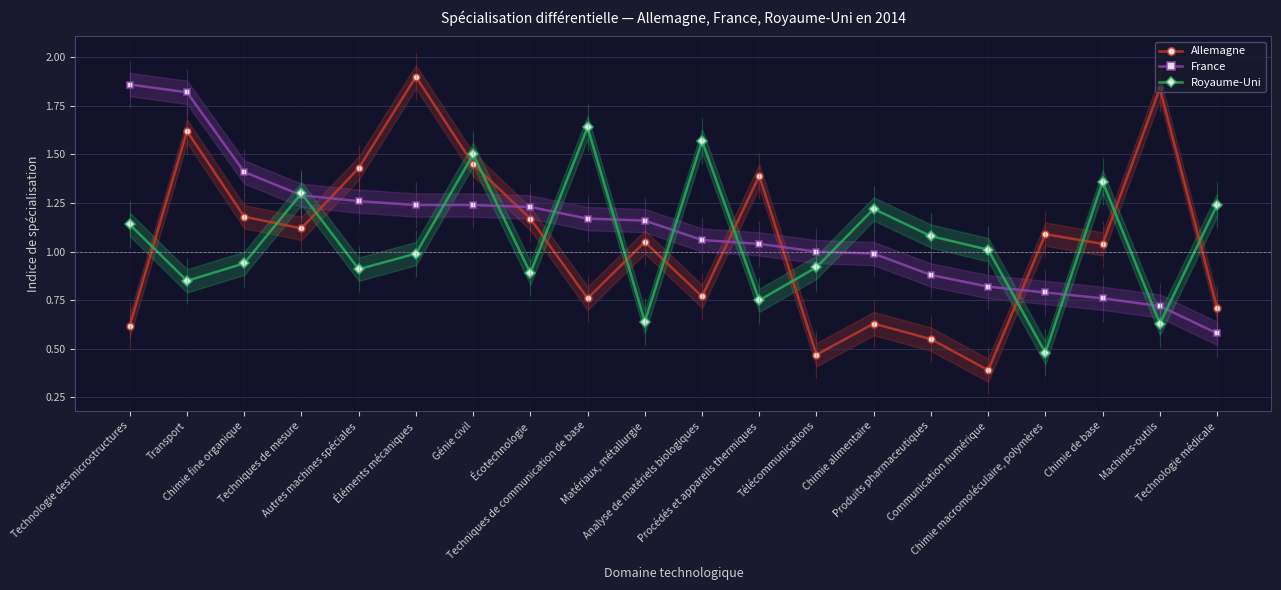

What is the label of the 14th point from the left?

Chimie alimentaire